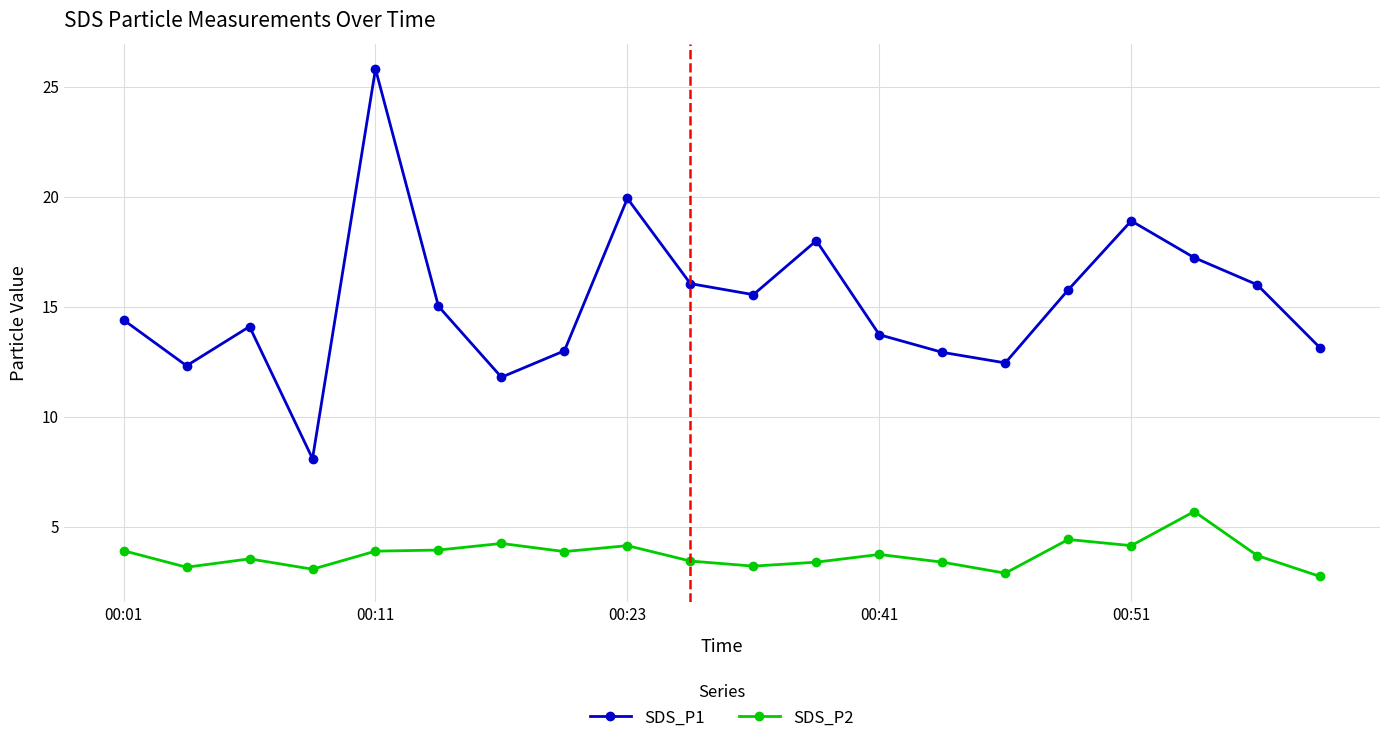

List the series in order of their peak value, highest first.

SDS_P1, SDS_P2